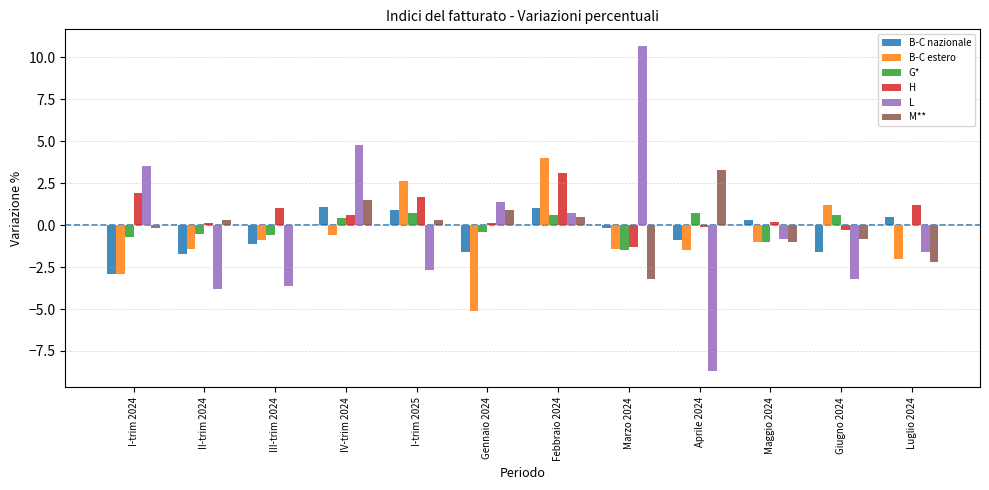

The value of H at I-trim 2025 is 1.7. True or false?

True